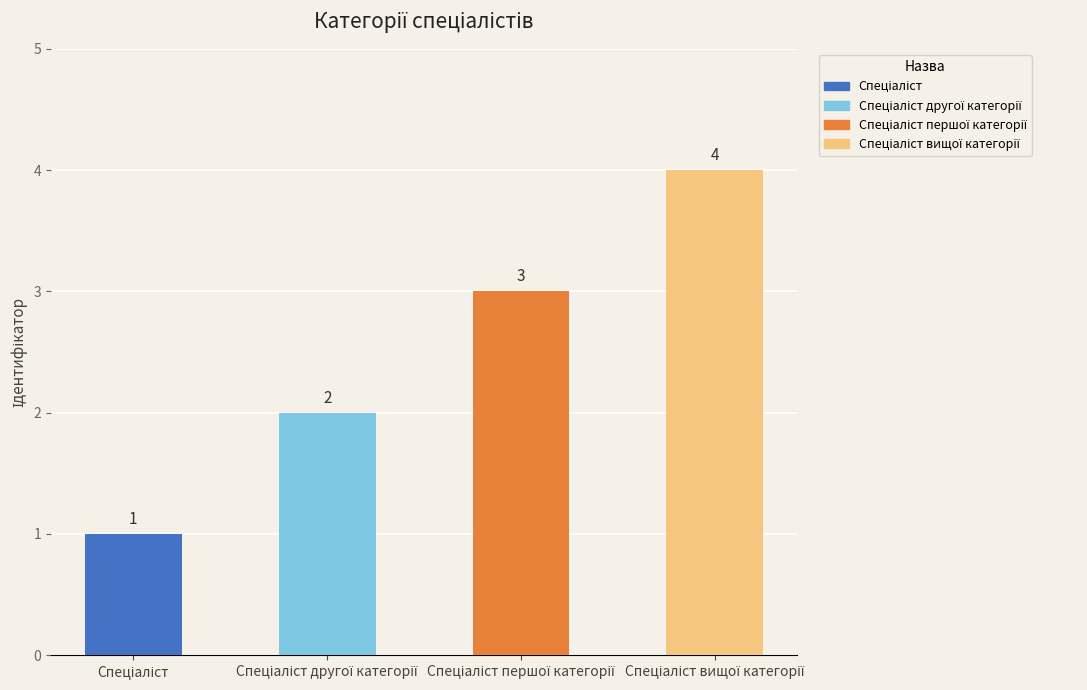

What is the greatest value displayed?

4